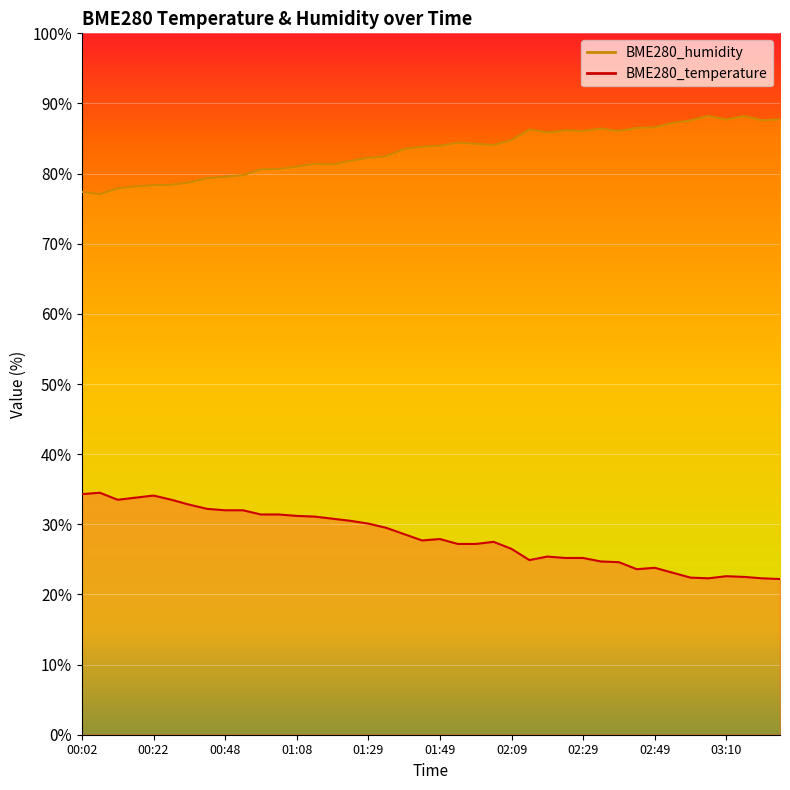

True or false: BME280_humidity has more than 1 interior local peaks.

True